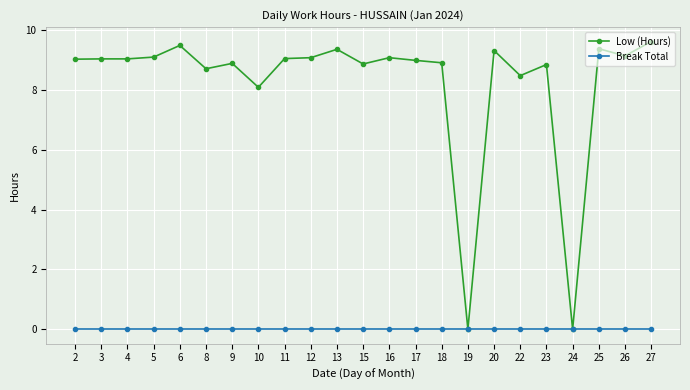

True or false: Low (Hours) has a value of 8.9 at 9.

True